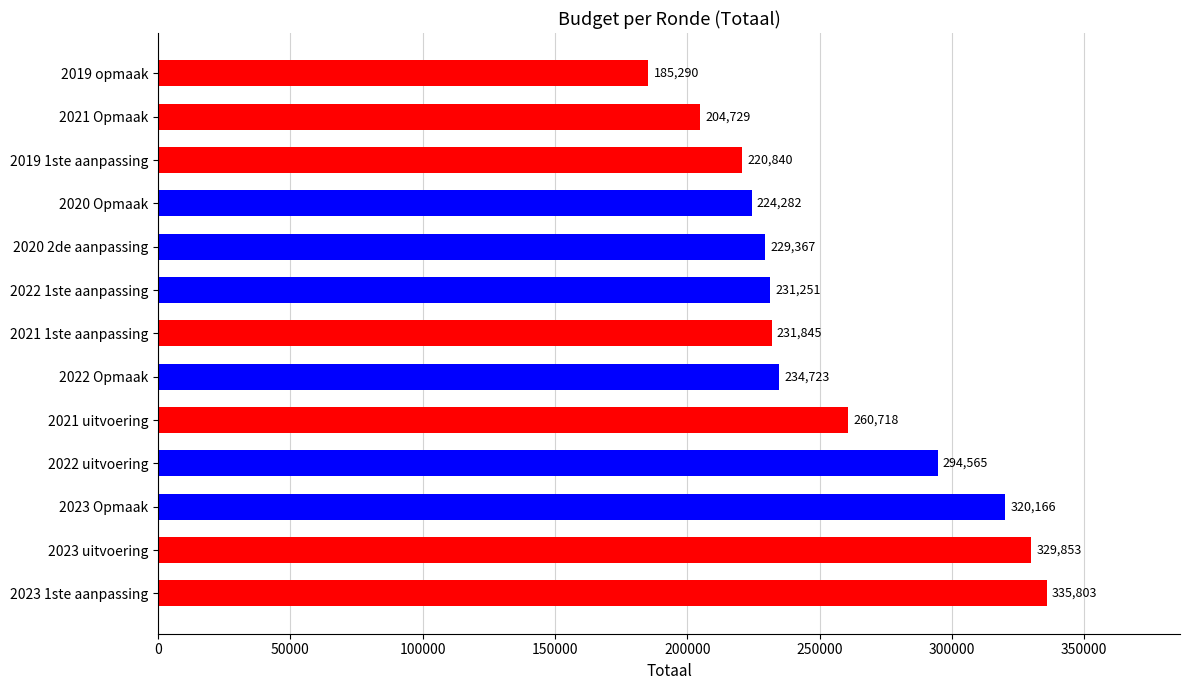

How many series are shown in this chart?

1